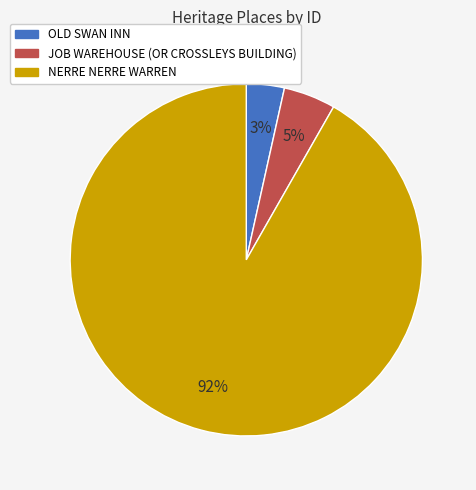

Which category has the smallest portion of the pie?

OLD SWAN INN